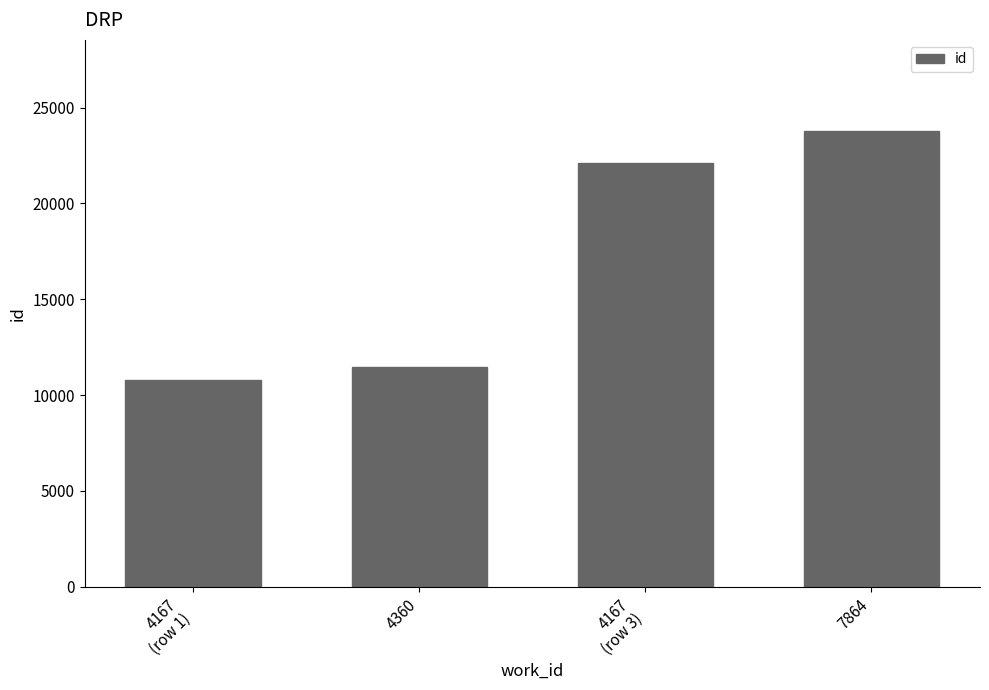

Reading left to right, what are all the values shown in this chart?

4167
(row 1)=10792	4360=11457	4167
(row 3)=22114	7864=23778